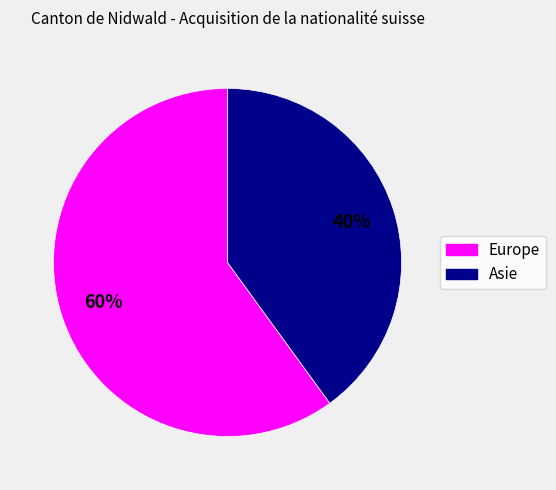

Is there a majority slice in this chart?

Yes